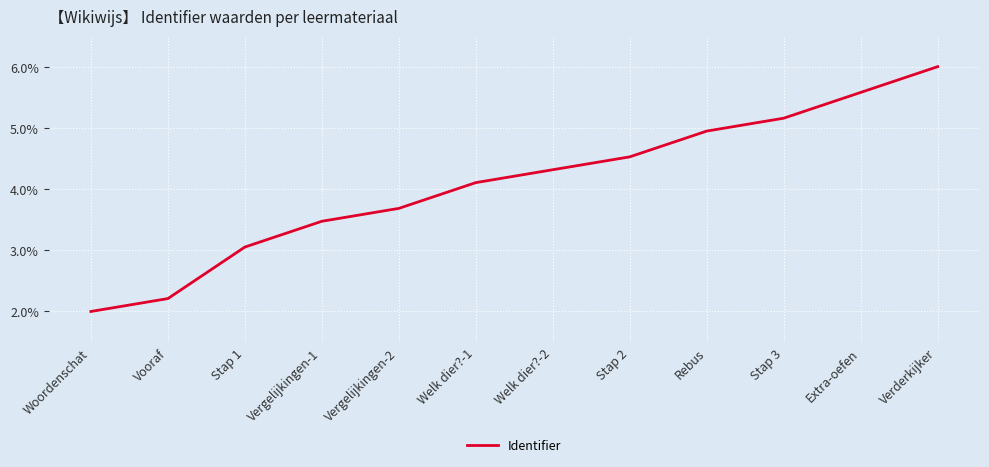

What position from the left is Rebus?

9